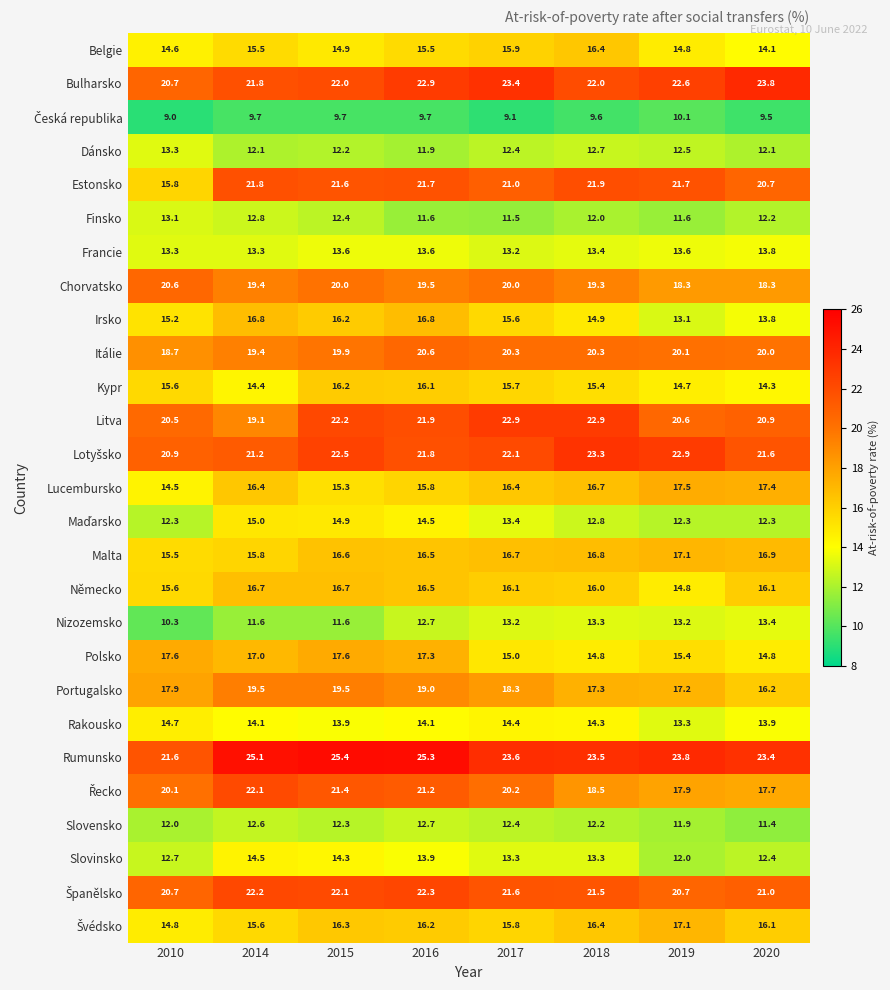

How many categories are shown in the chart?

8